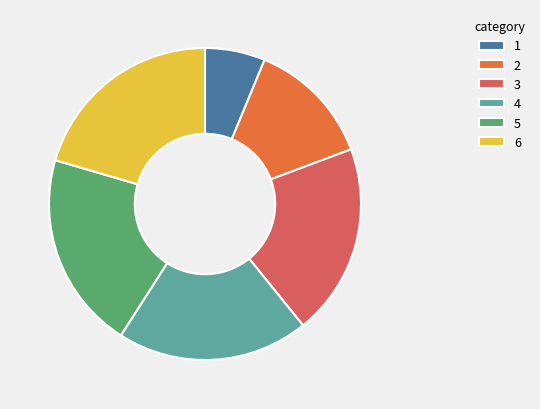

Count the number of slices in the pie.

6